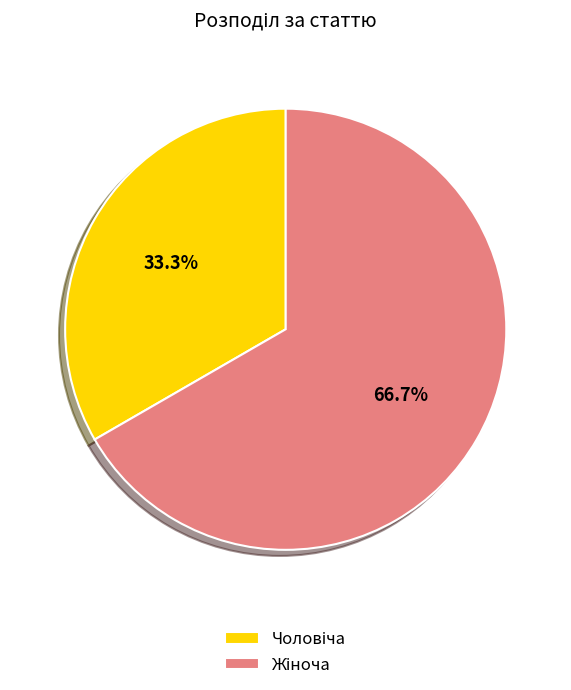

Is there a majority slice in this chart?

Yes